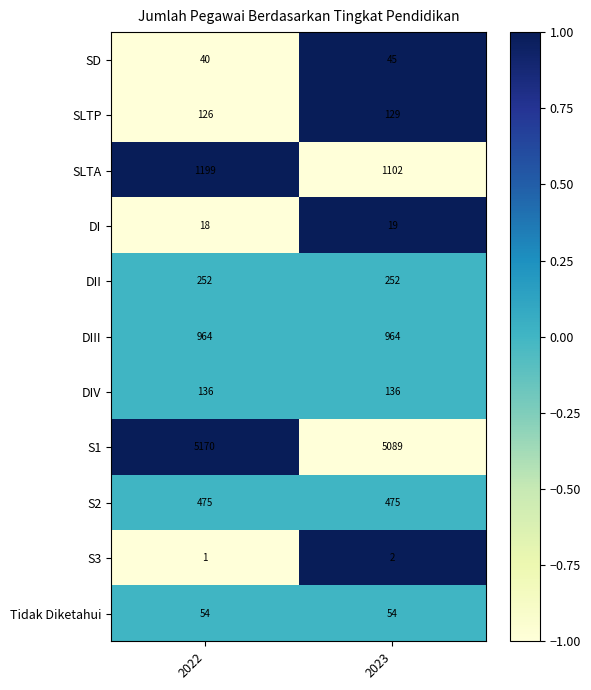

Which series has the largest total across all categories?

S1